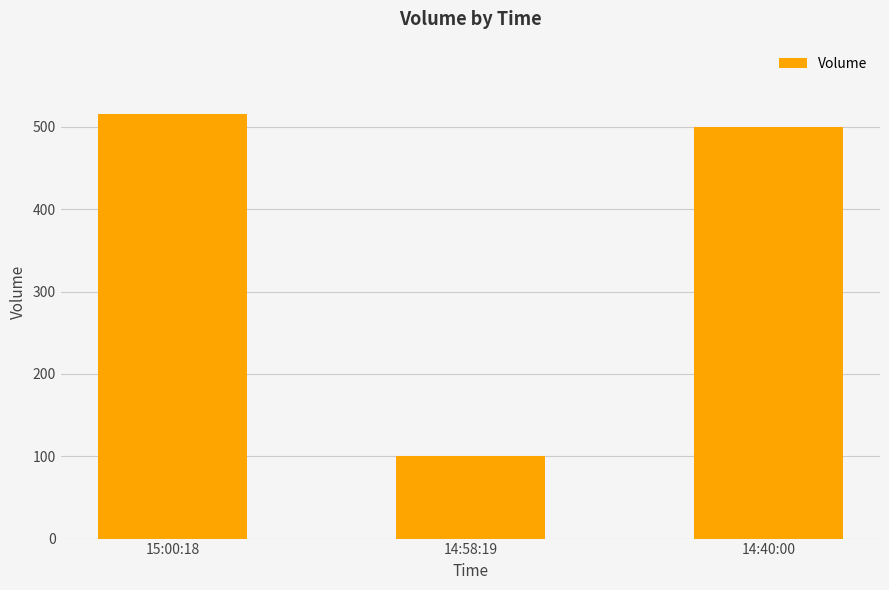

What is the value of the 1st bar from the left?

516